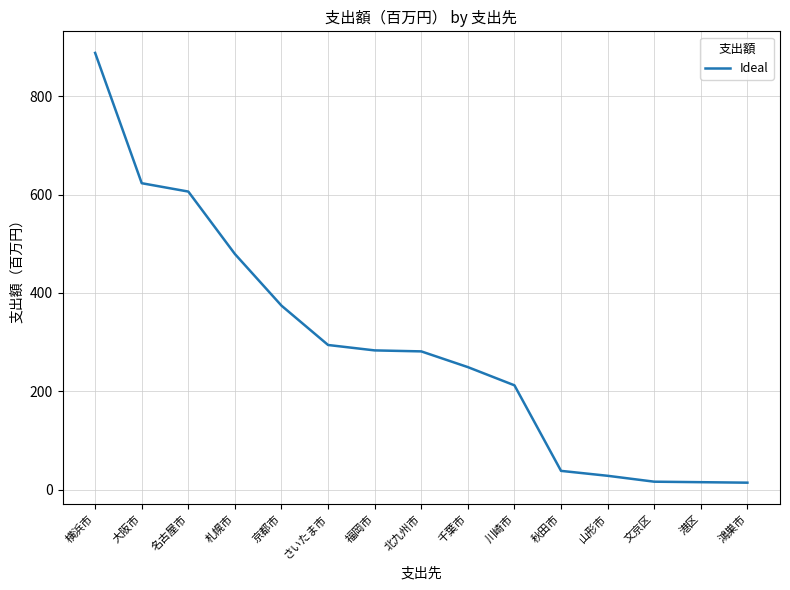

What position from the left is 札幌市?

4